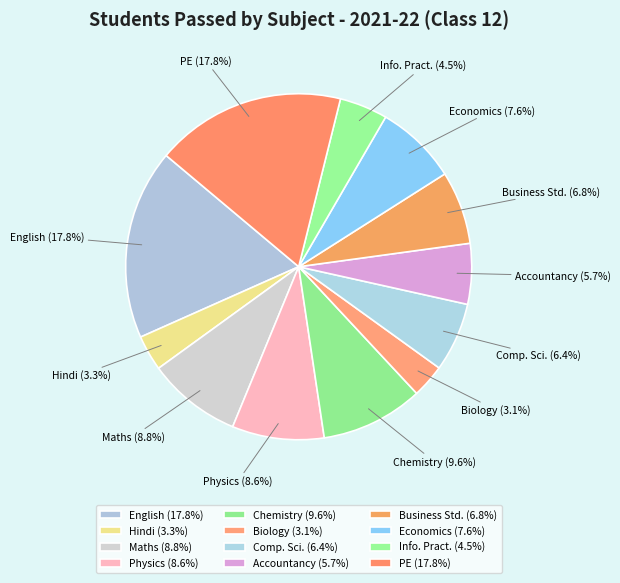

How many segments does this pie chart have?

12